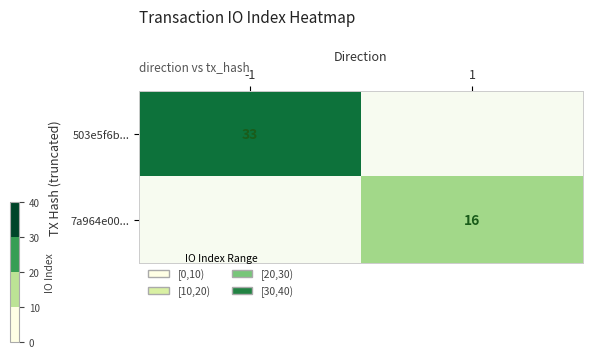

The 503e5f6b... series shows 44 at -1. True or false?

False